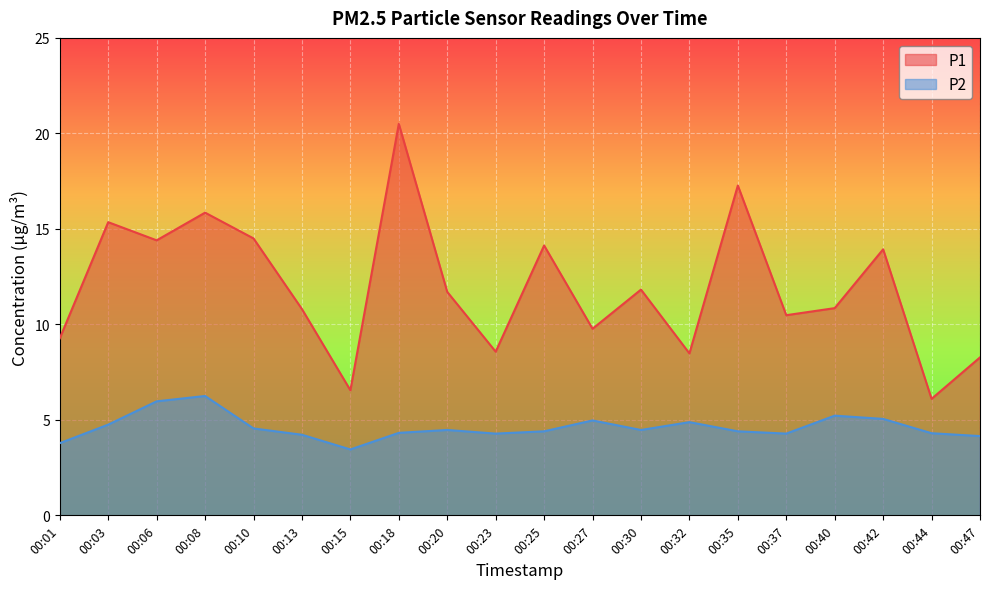

Where is P1 nearest to the value 13?

00:42